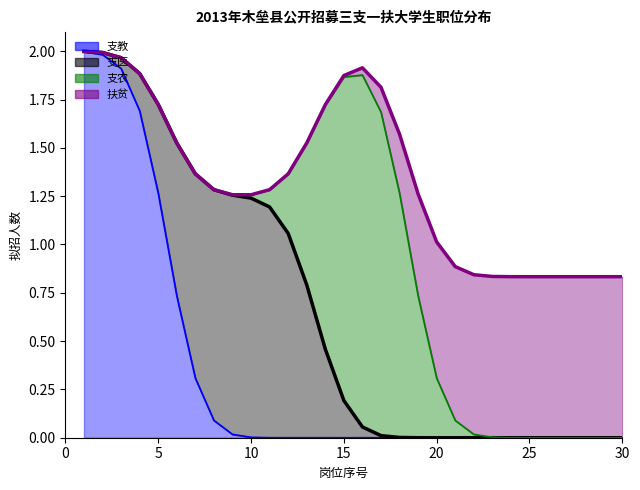

What is the maximum value for 支教?

2.0